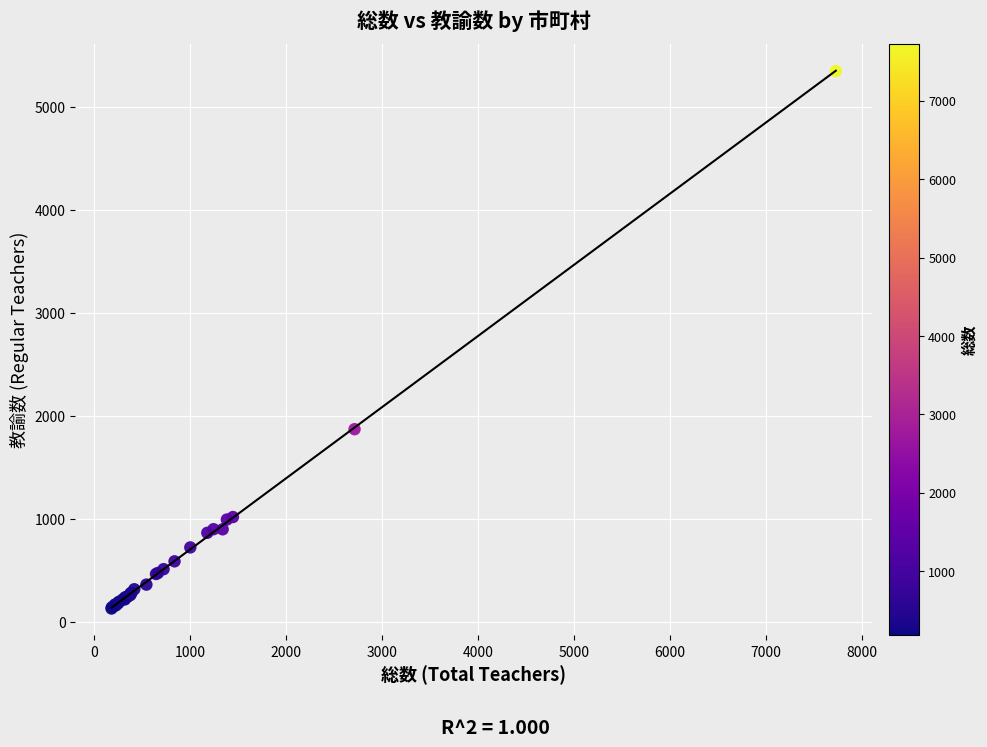

What Y value in the scatter plot is closest to 2737?

1869